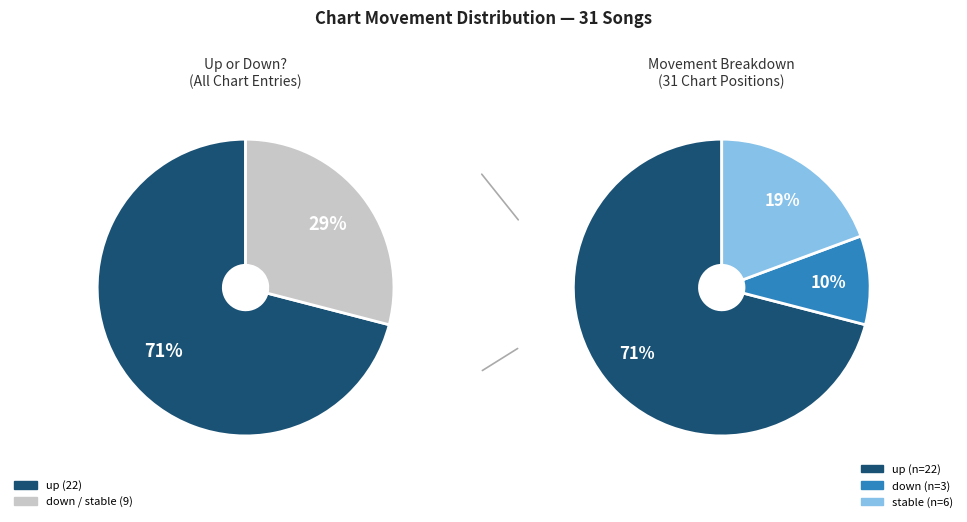

To the nearest percent, what portion does down represent?

10%